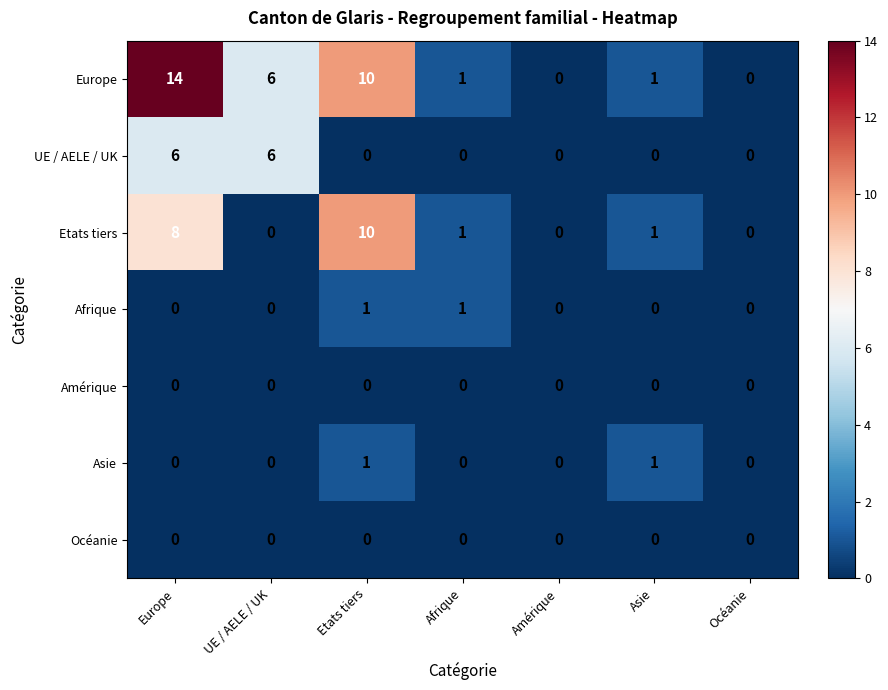

How many series are shown in this chart?

7